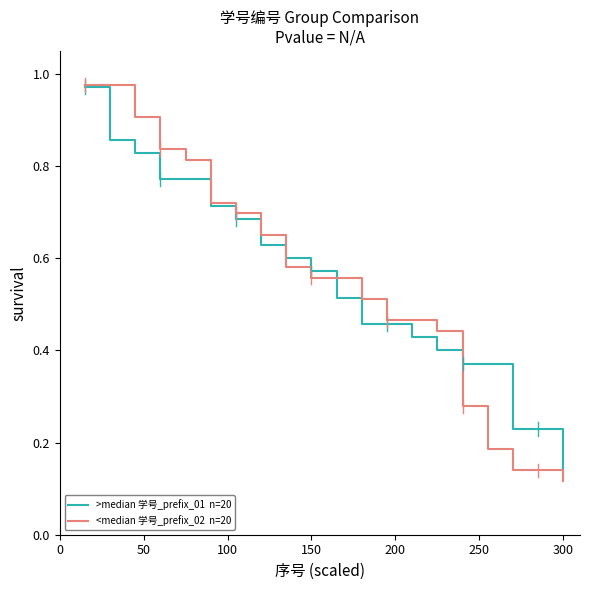

Does the chart have visible grid lines?

No